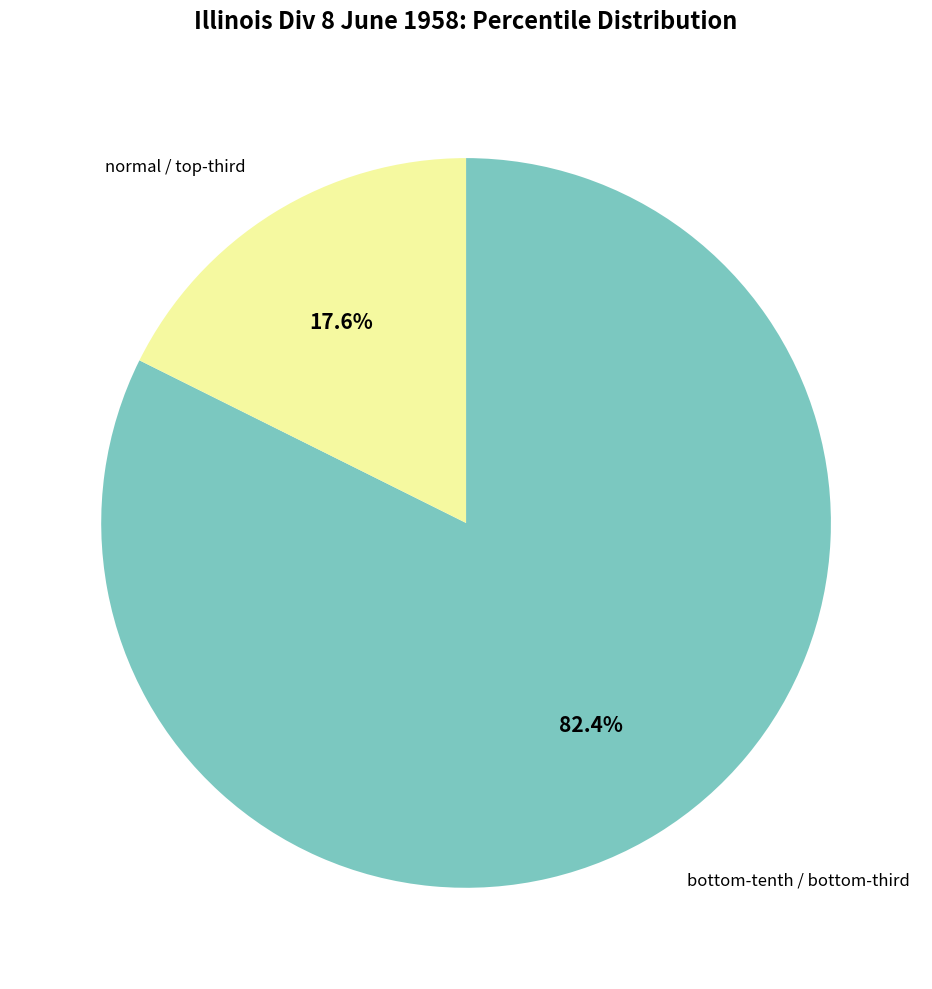

Is there any slice that represents more than half of the pie?

Yes